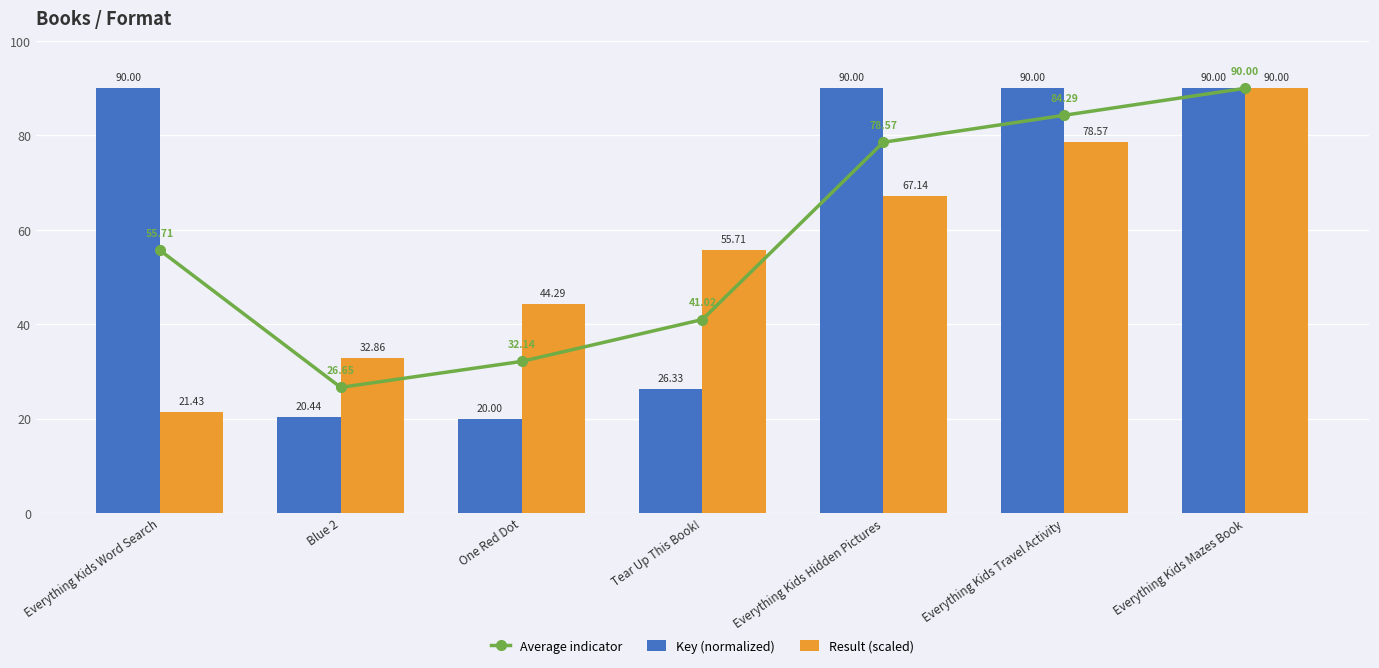

Is the value of Average indicator at Everything Kids Hidden Pictures greater than the value of Result (scaled) at Everything Kids Travel Activity?

No